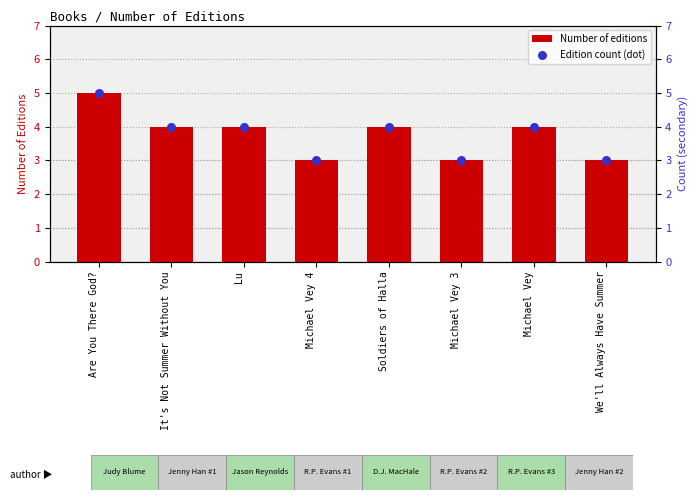

At how many categories does at least one series exceed 3?

5